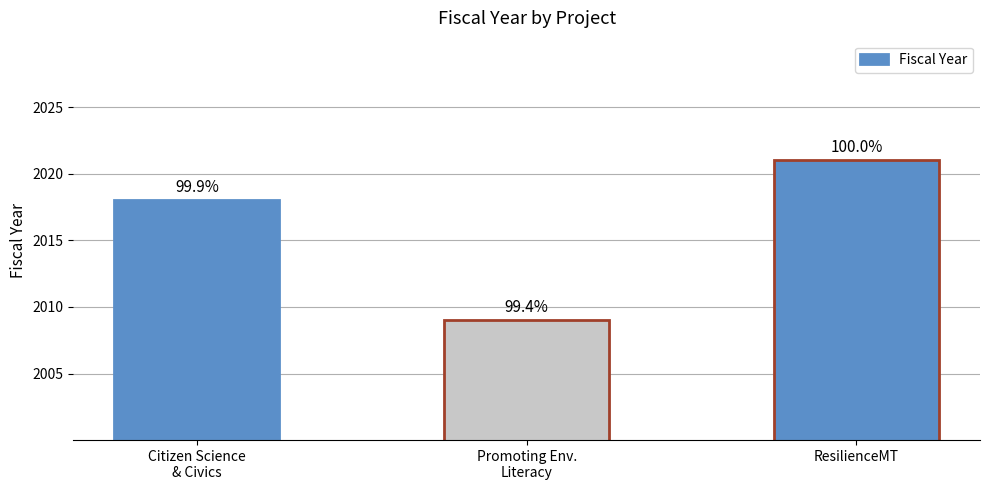

Reading left to right, what are all the values shown in this chart?

2018	2009	2021